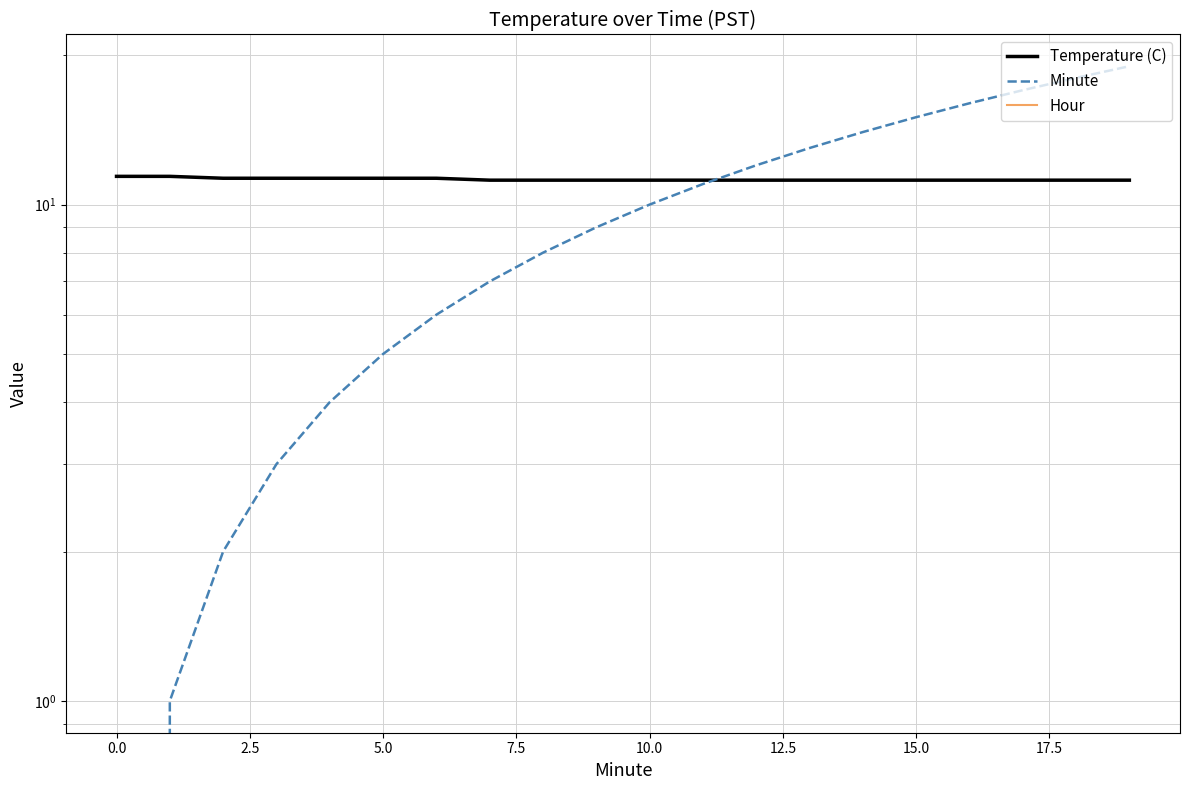

Does the chart have visible grid lines?

Yes